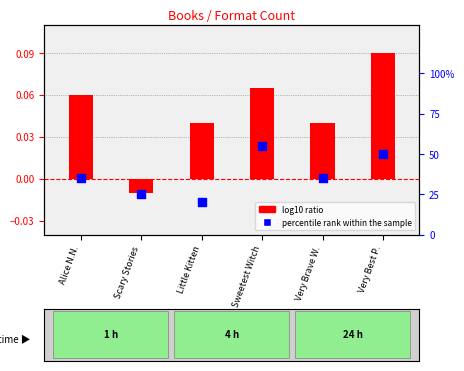

Which series has the largest Y range (max minus min)?

log10 ratio